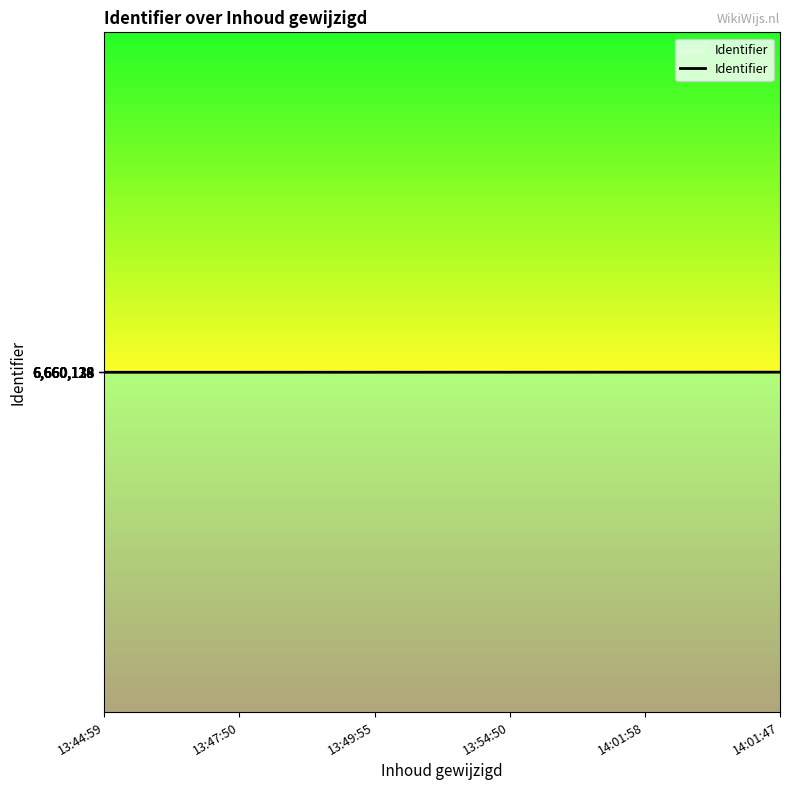

What is the change in value from 13:47:50 to 14:01:58?

+14